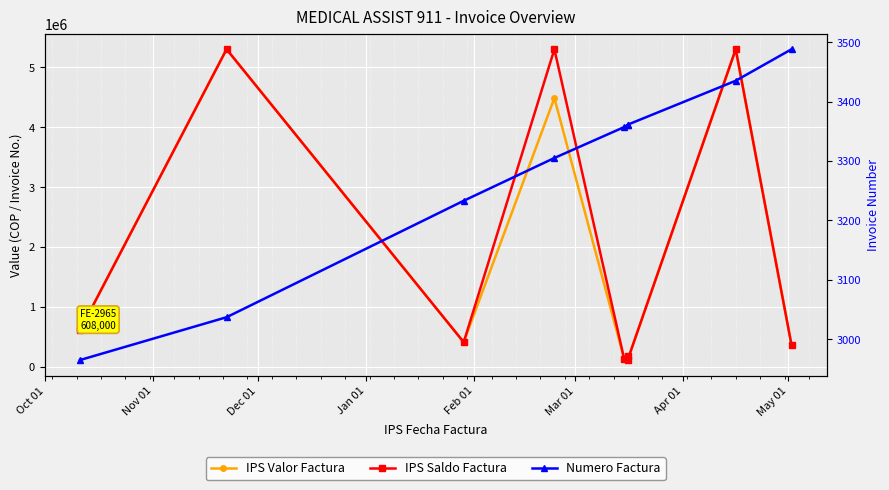

What is the difference between the highest and lowest values at Apr 01?

106839